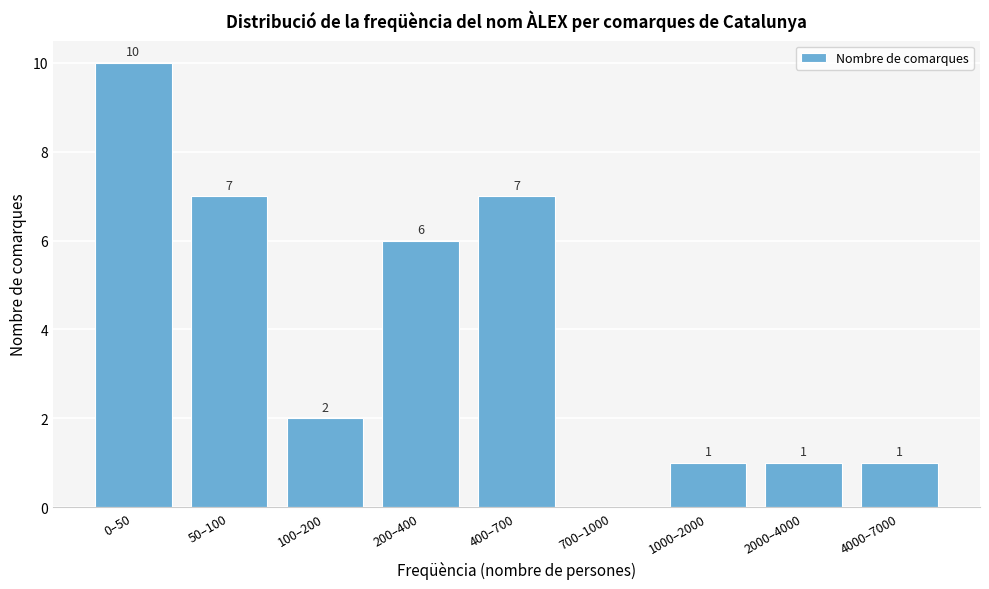

Reading left to right, transcribe all the data shown in this chart.

0–50=10	50–100=7	100–200=2	200–400=6	400–700=7	700–1000=0	1000–2000=1	2000–4000=1	4000–7000=1